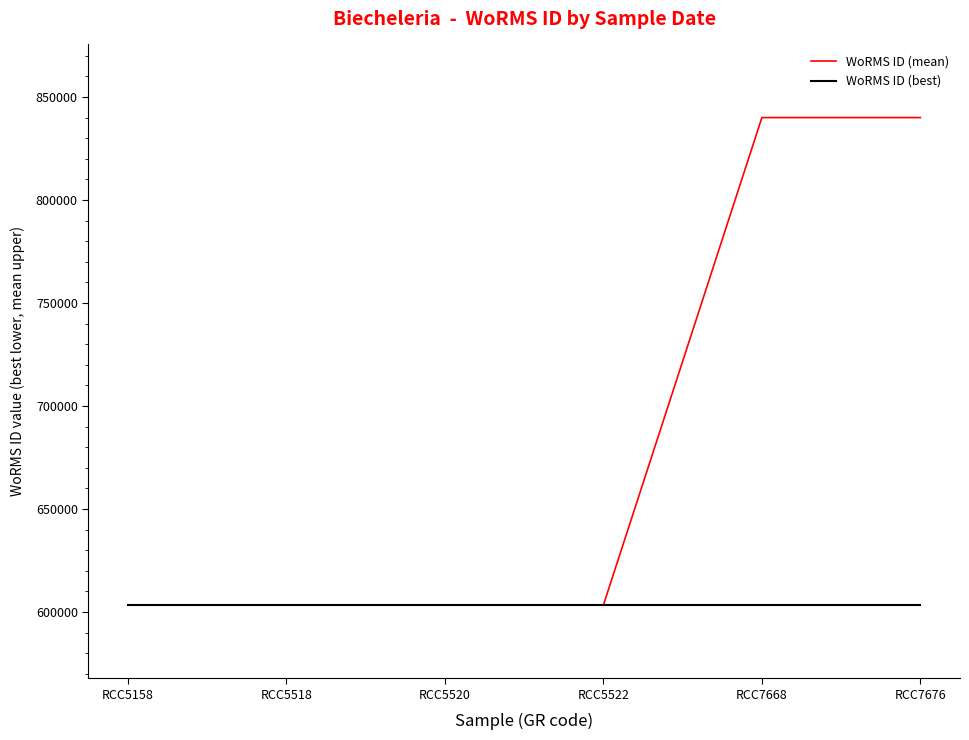

Count the number of data series in this chart.

2